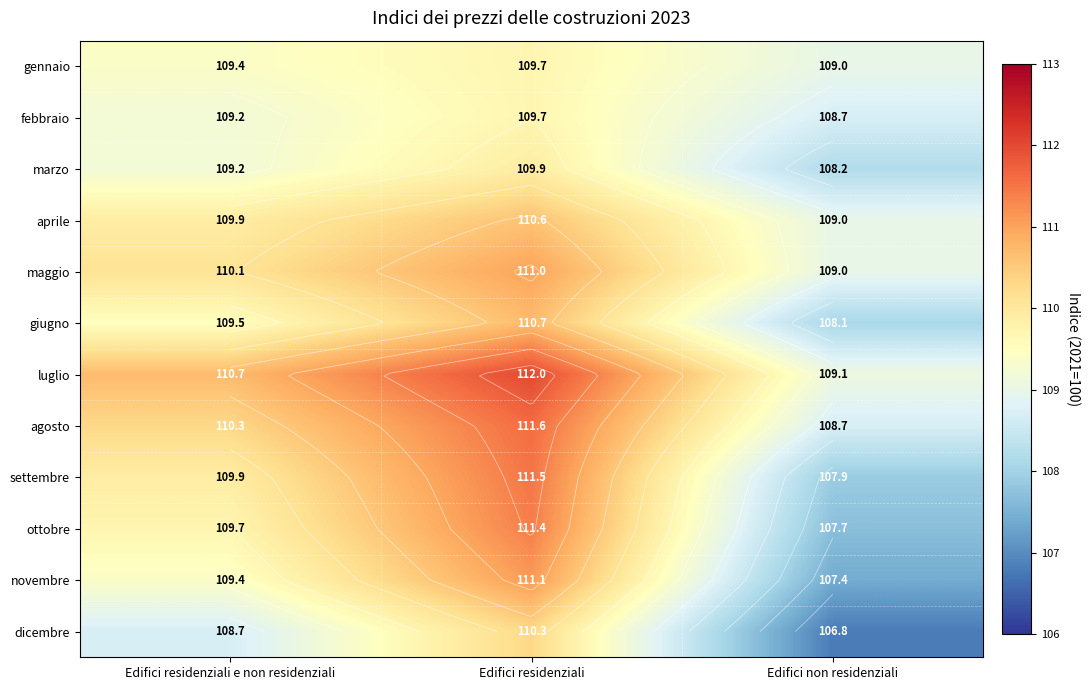

Which series has the largest total across all categories?

luglio